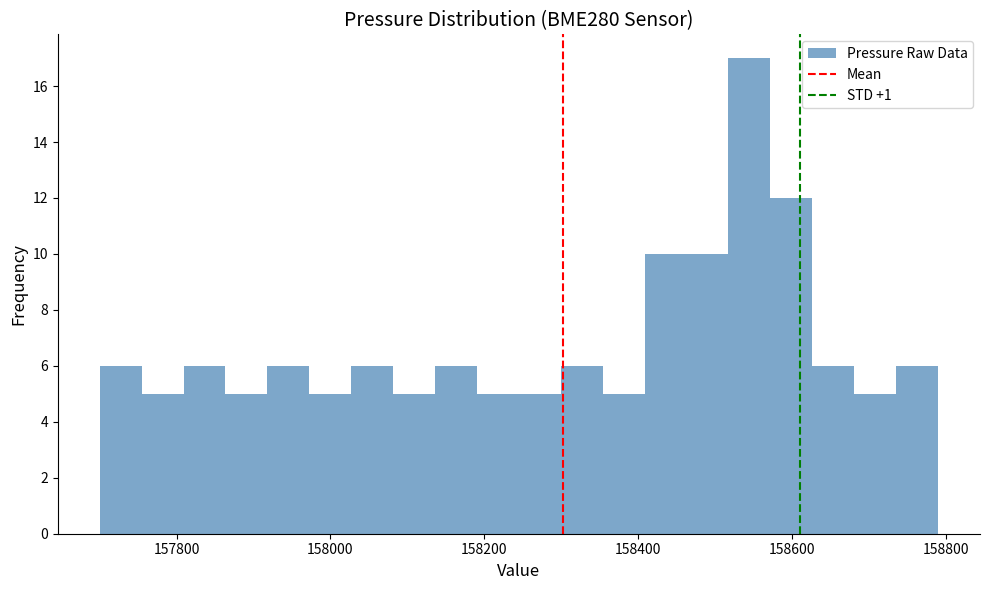

Read against the x-axis, roughly where is the centre of the tallest bar?

158540